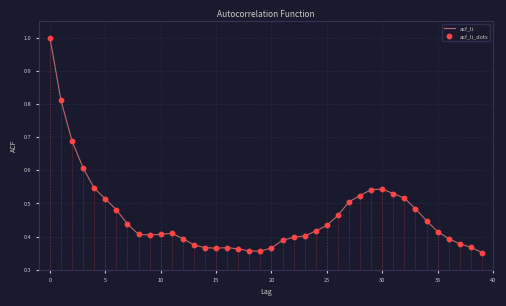

What is the maximum value shown in the chart?

1.0